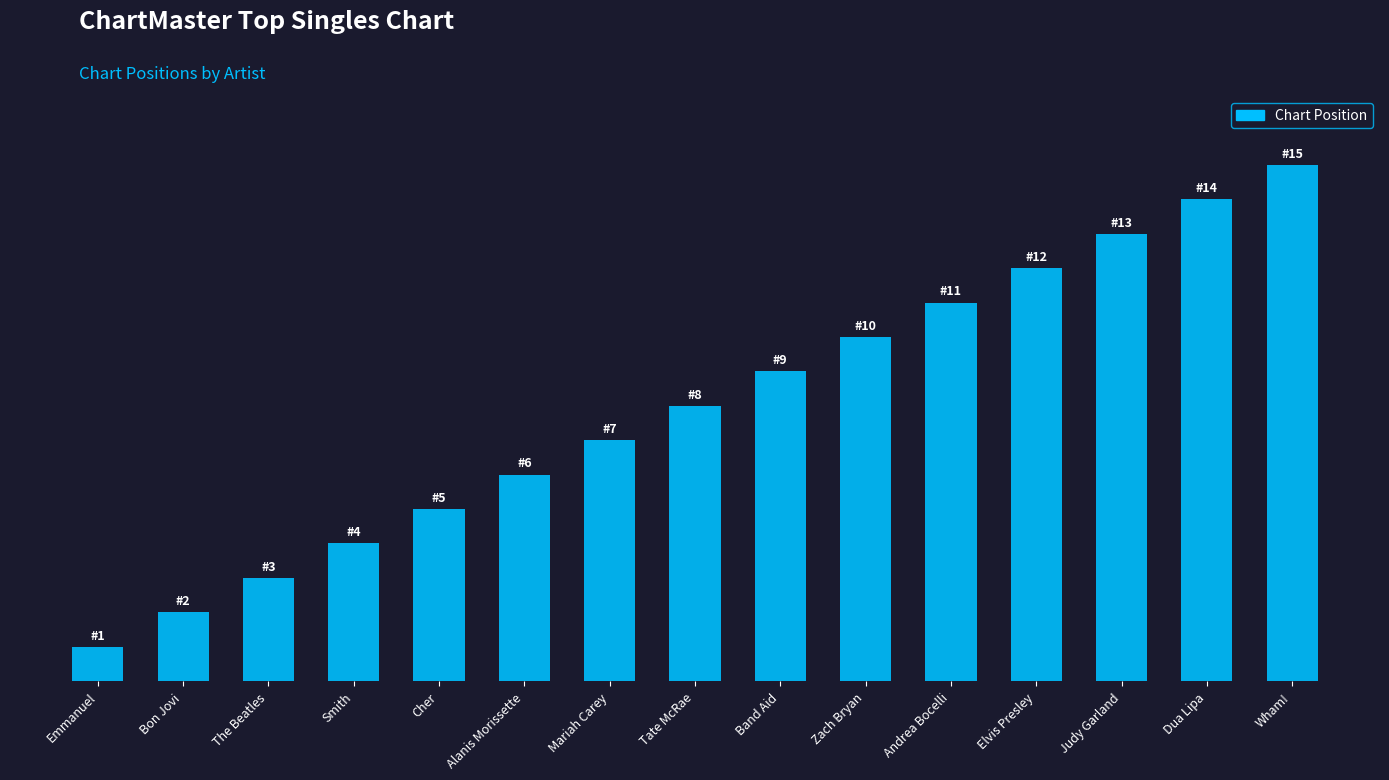

Which has a higher value, Wham! or Cher?

Wham!